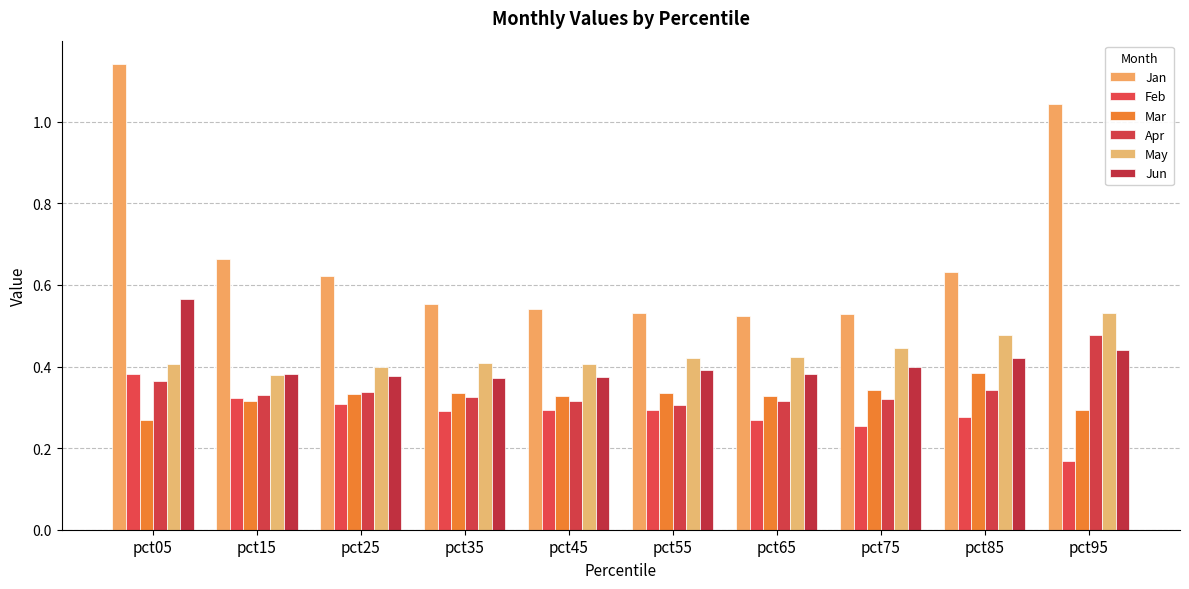

Which label corresponds to the smallest value in the chart?

pct95